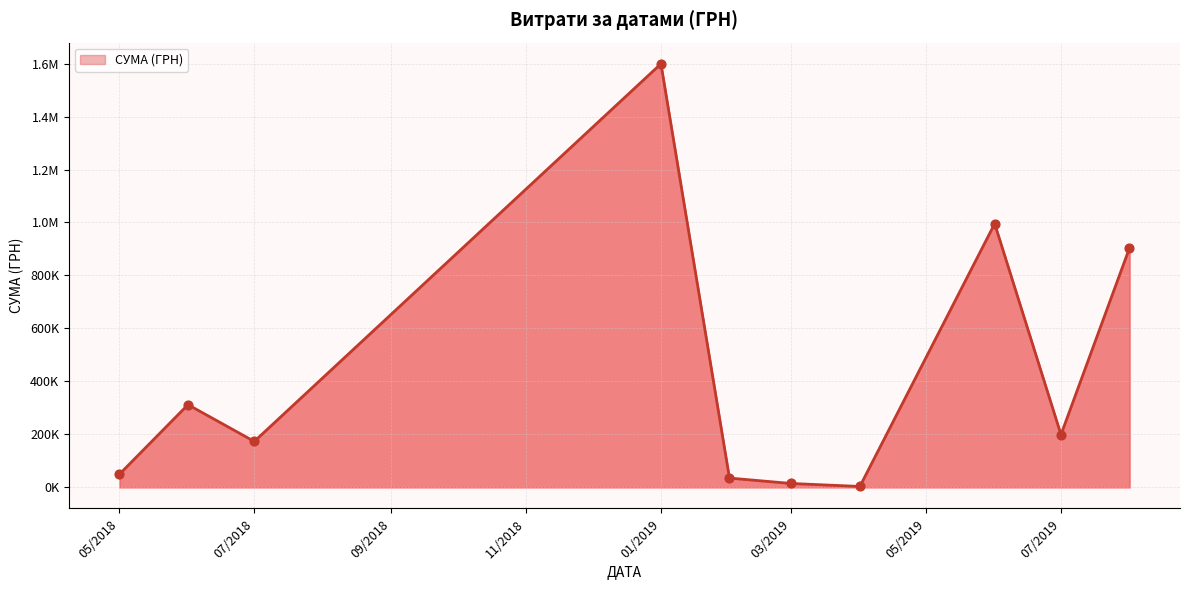

Is this an area chart (filled region under the line)?

Yes